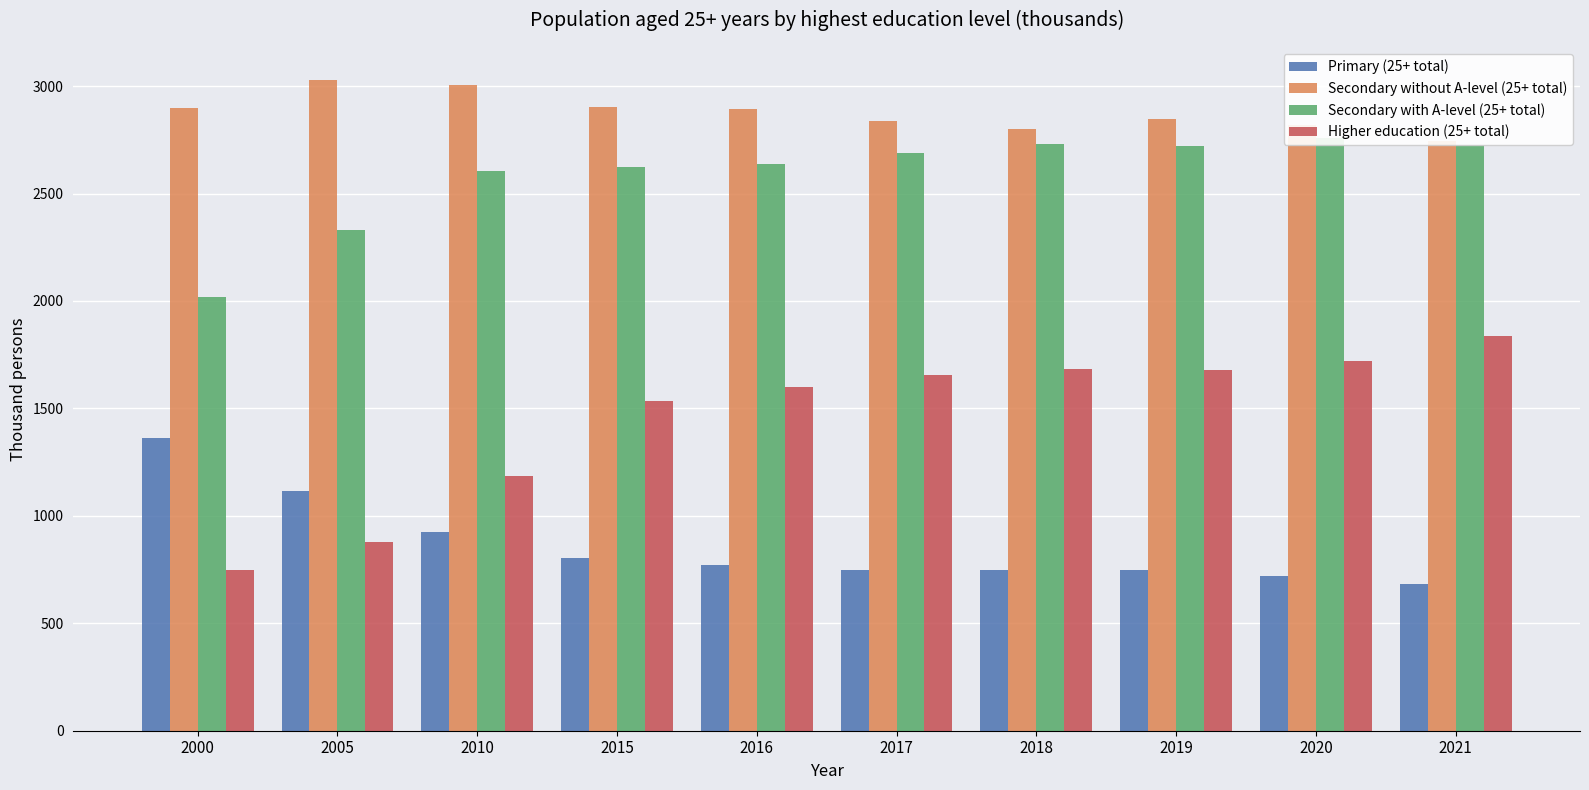

List the labels in order of Secondary without A-level (25+ total) value, smallest first.

2021, 2018, 2020, 2017, 2019, 2016, 2000, 2015, 2010, 2005